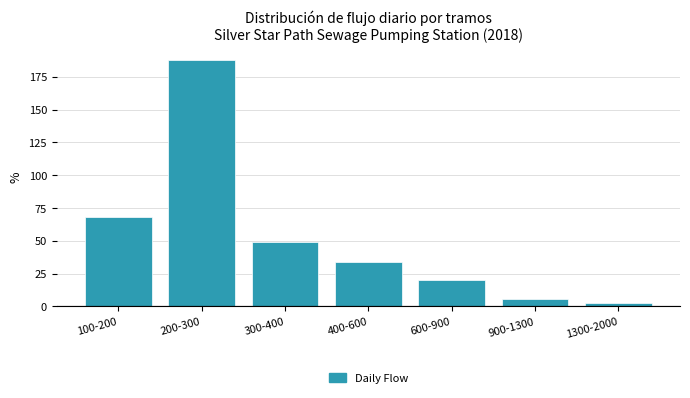

Reading right to left, transcribe all the data shown in this chart.

3	6	20	34	49	188	68